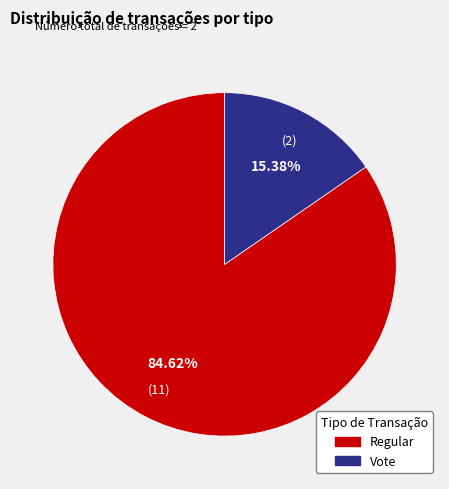

The Regular slice represents 92% of the pie. True or false?

False